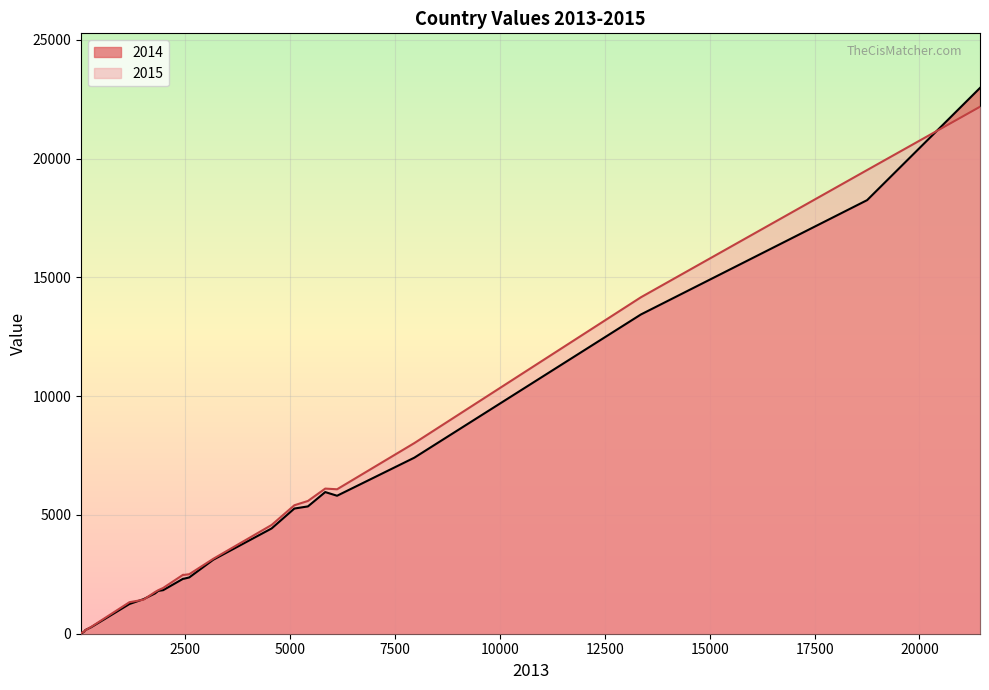

In 2014, how many points are higher than both neighbors (excluding endpoints)?

1